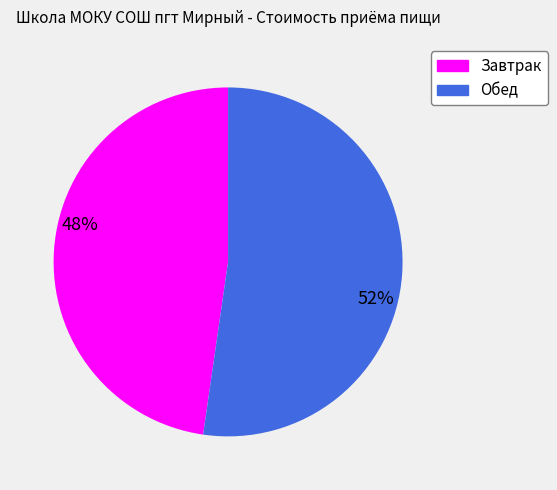

Approximately how many times larger is the value at Обед compared to Завтрак?

1.1